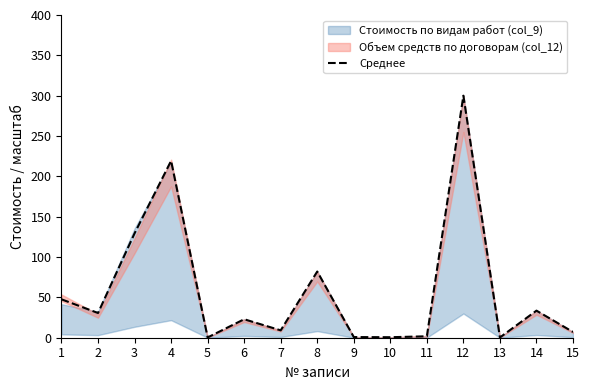

Where is the first local minimum?

2